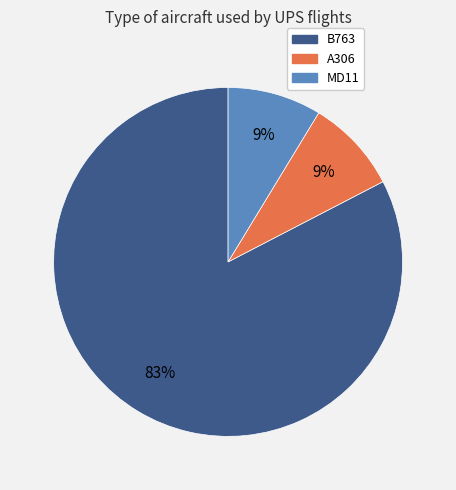

Which slice is the largest?

B763